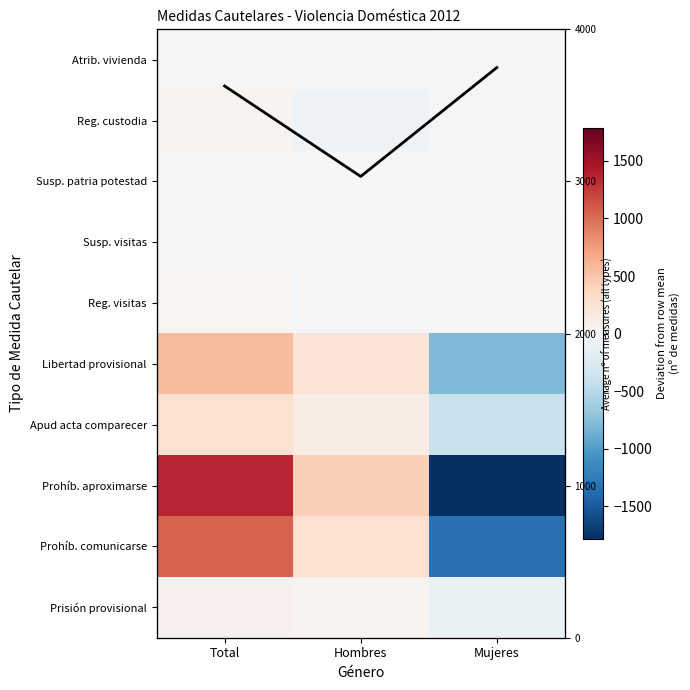

Count the number of data series in this chart.

11